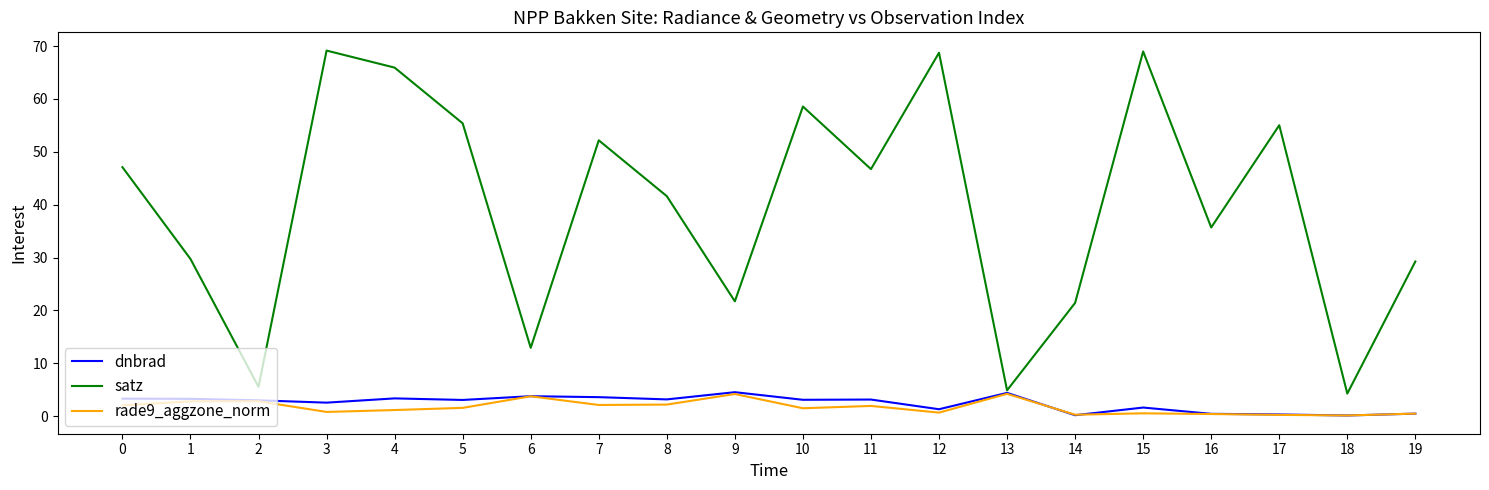

True or false: dnbrad has a value of 3.8 at 6.

True